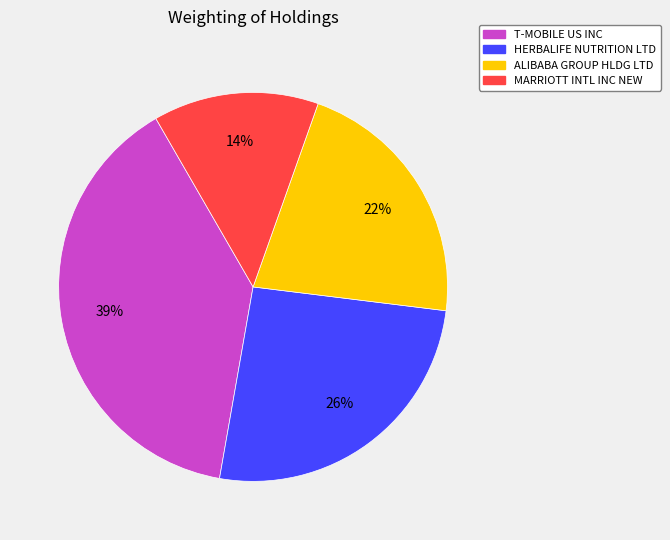

How many segments does this pie chart have?

4